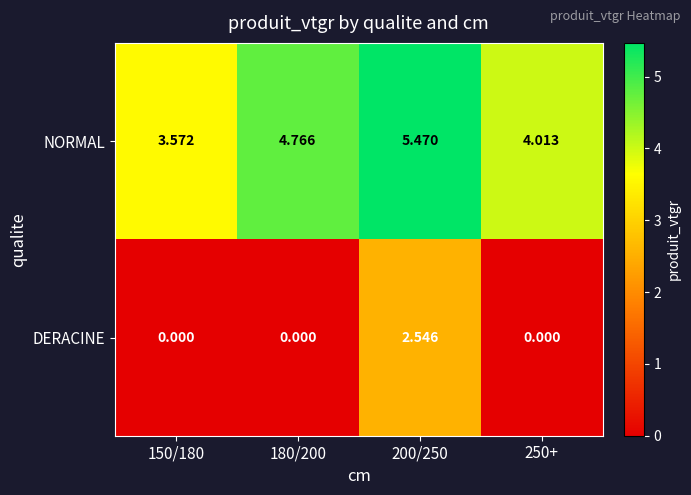

Which series has the largest total across all categories?

NORMAL